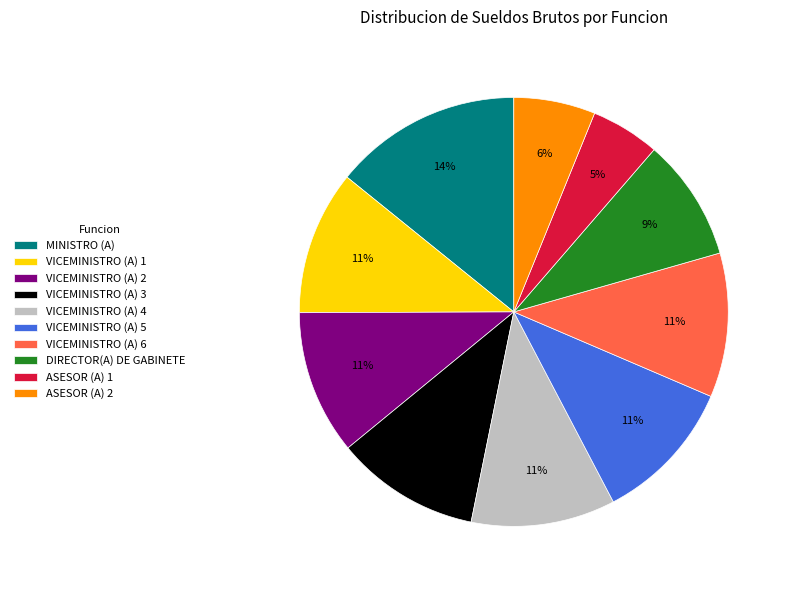

Count the number of slices in the pie.

10